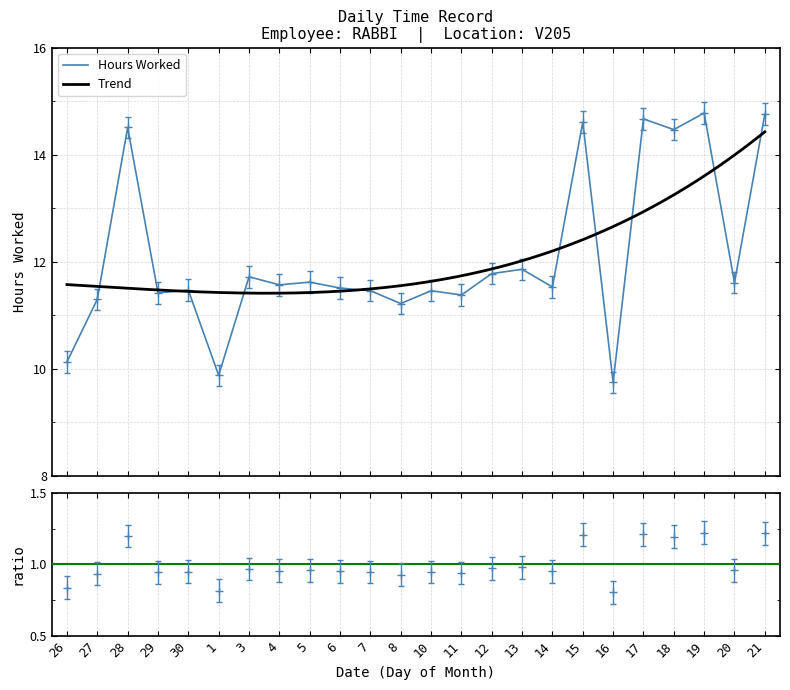

Which category has the lowest value across all series?

16